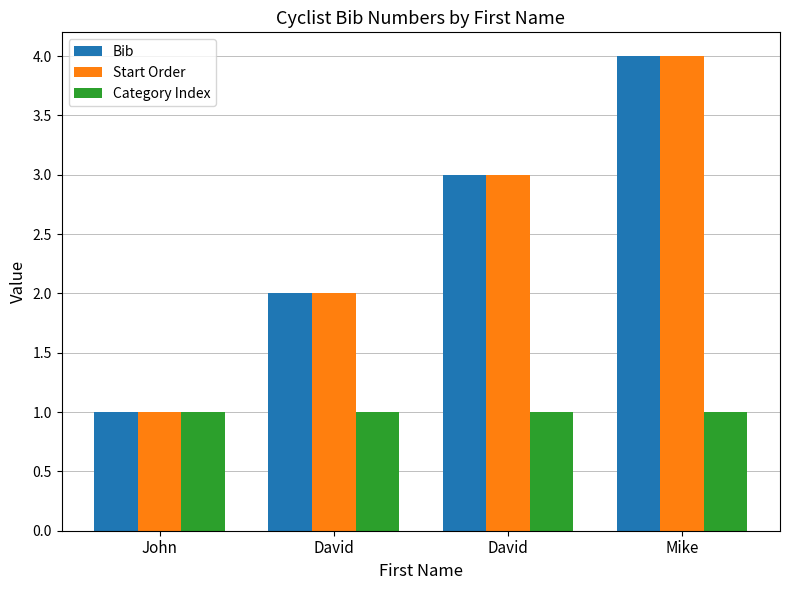

Is the value of Category Index at David greater than the value of Start Order at Mike?

No